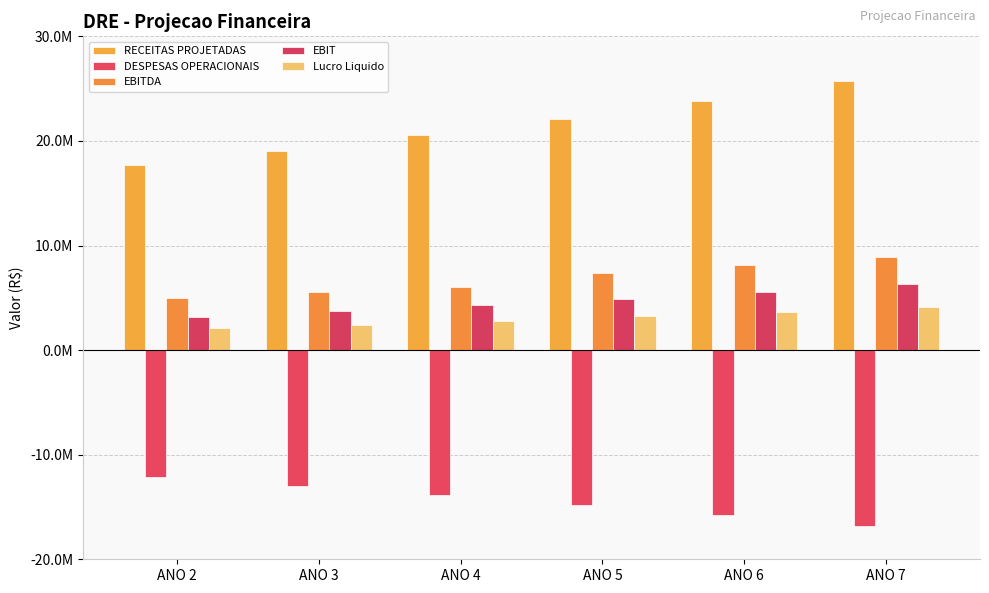

What is the total value across all series at ANO 2?

15810712.2